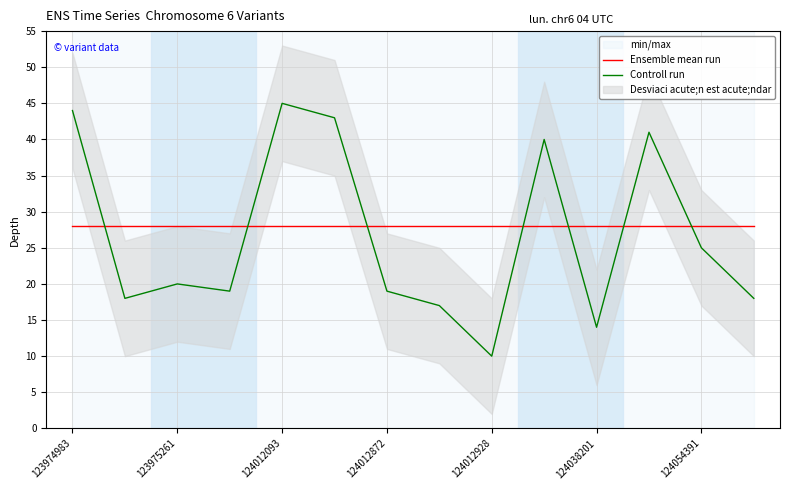

What is the value of the Ensemble mean run point at the 1st from the left?

28.1